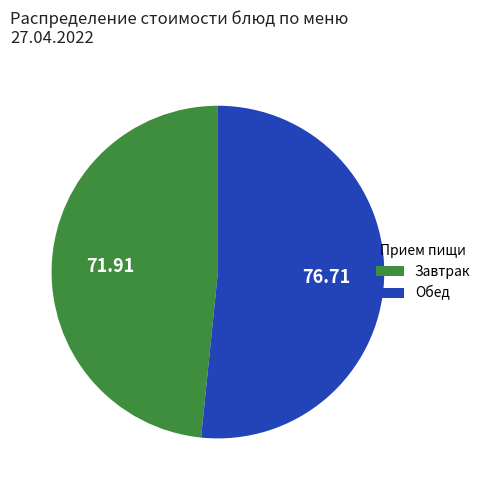

Does any single category account for the majority?

Yes